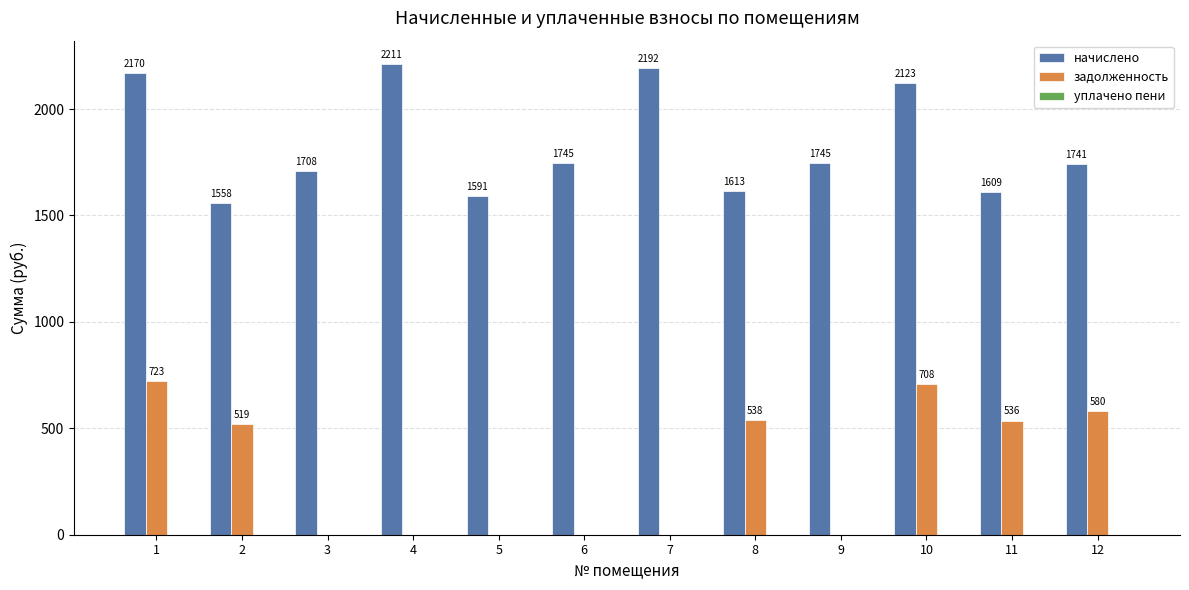

Is it true that начислено equals 1613.0 at 8?

True